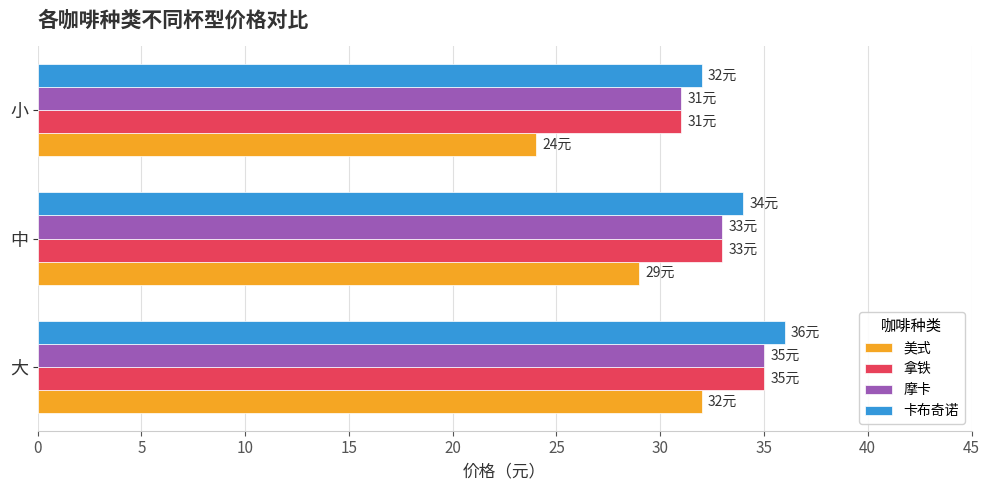

Is the value of 摩卡 at 大 greater than the value of 美式 at 小?

Yes